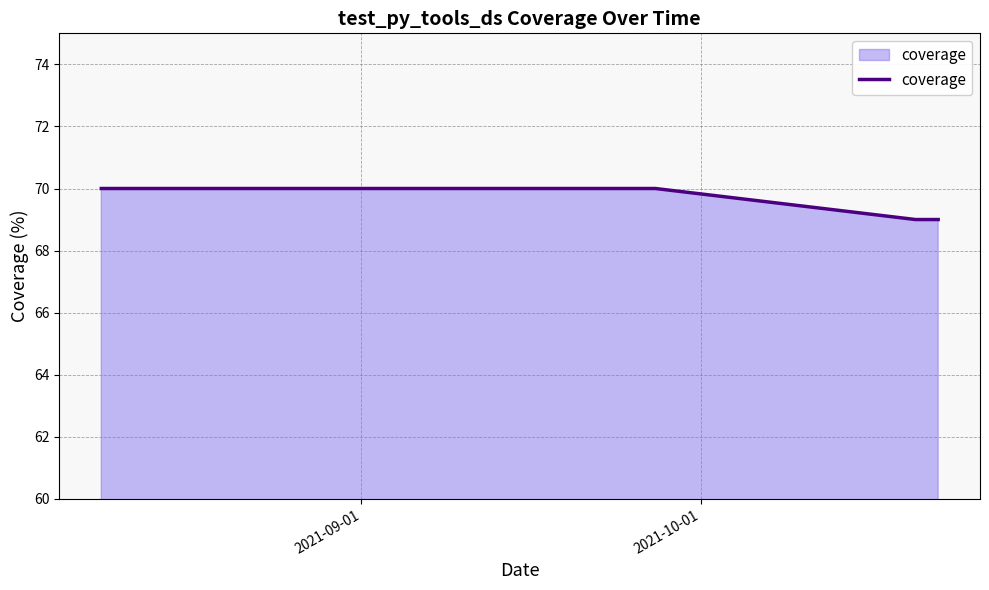

Does the chart display data point markers on the line(s)?

No